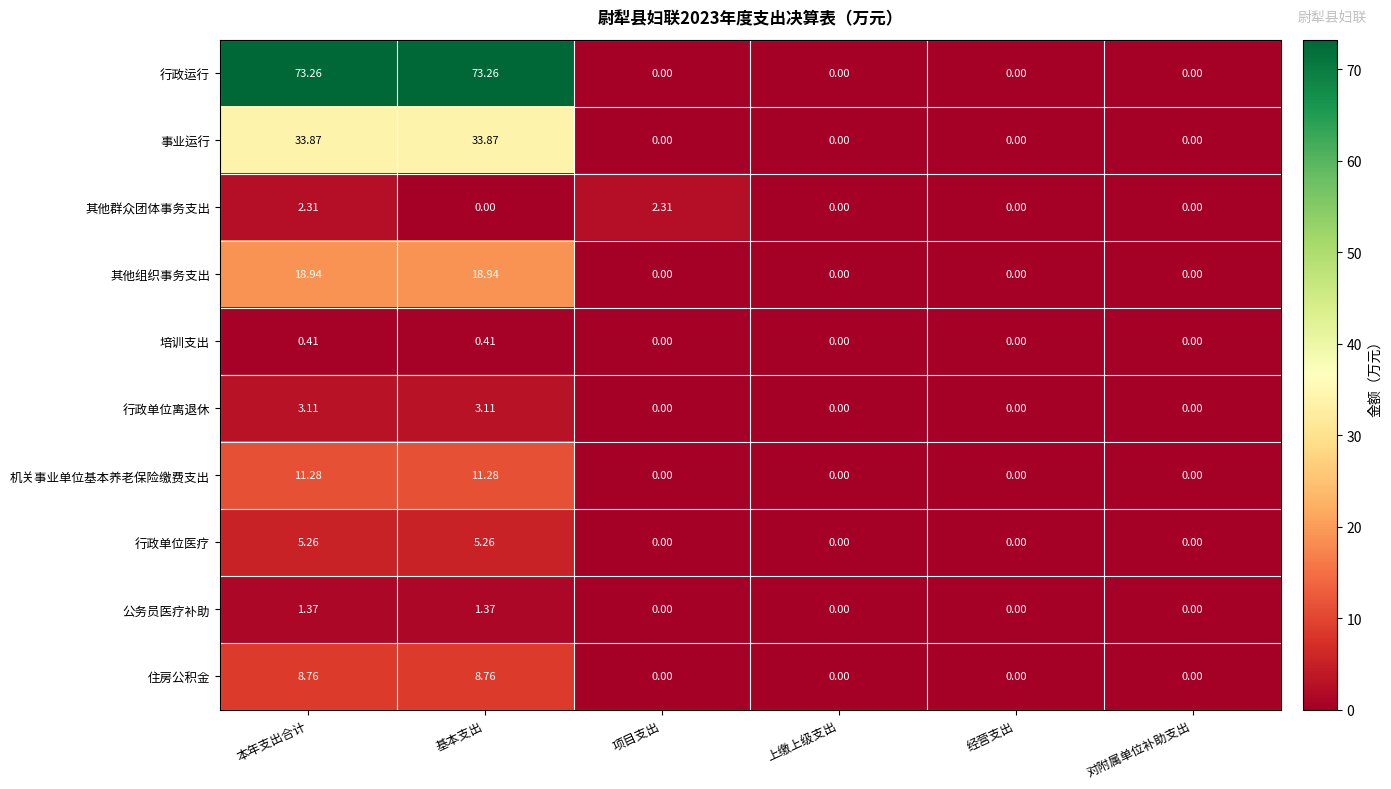

Rank the series by their maximum value, from highest to lowest.

行政运行, 事业运行, 其他组织事务支出, 机关事业单位基本养老保险缴费支出, 住房公积金, 行政单位医疗, 行政单位离退休, 其他群众团体事务支出, 公务员医疗补助, 培训支出